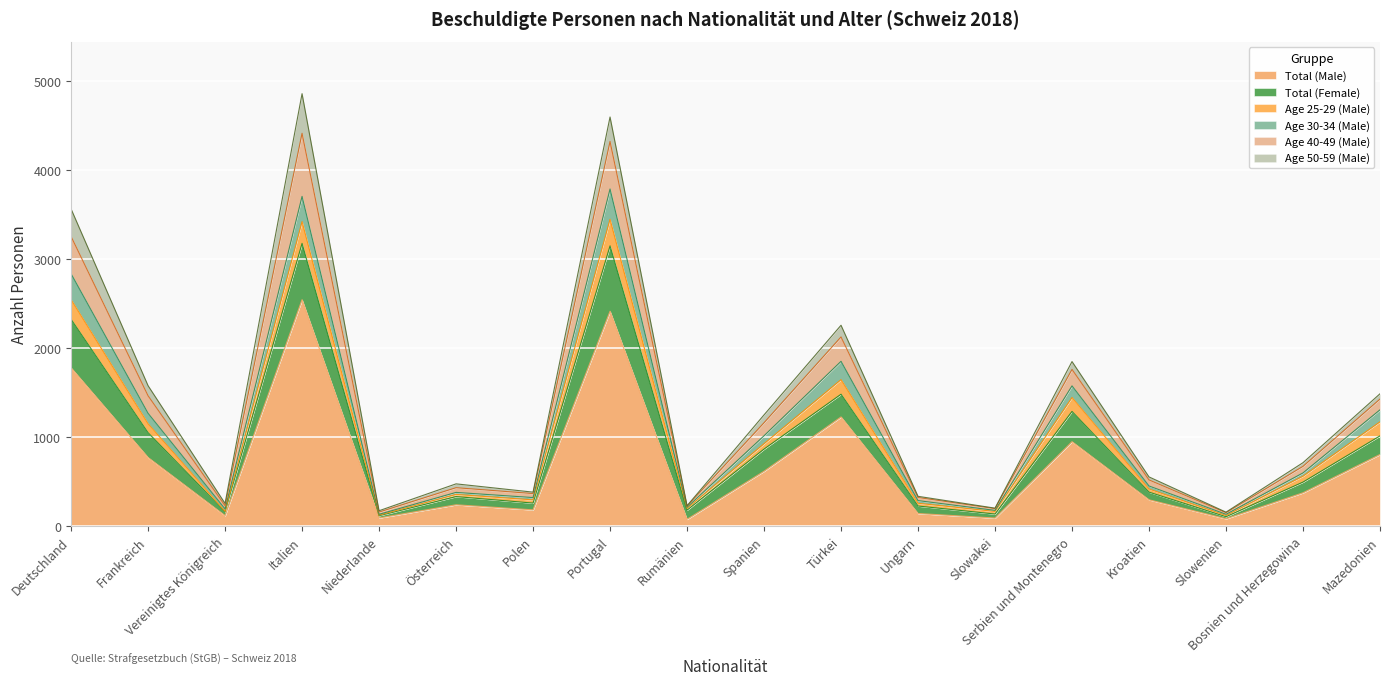

At which category does Age 40-49 (Male) reach its first local valley?

Vereinigtes Königreich